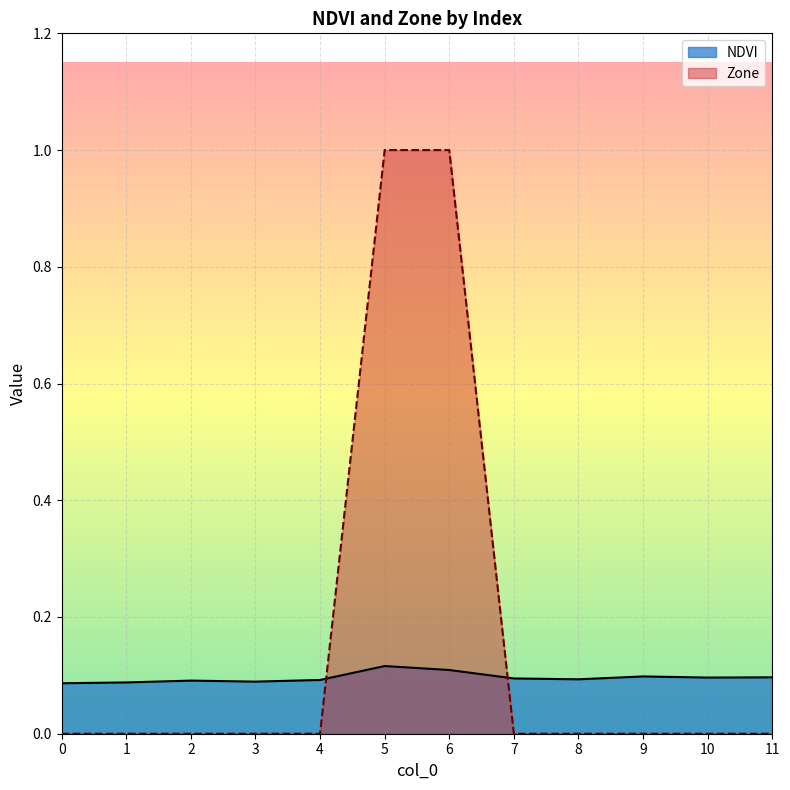

Reading left to right, what are all the values shown in this chart?

NDVI: 0=0.1	1=0.1	2=0.1	3=0.1	4=0.1	5=0.1	6=0.1	7=0.1	8=0.1	9=0.1	10=0.1	11=0.1
Zone: 0=0.0	1=0.0	2=0.0	3=0.0	4=0.0	5=1.0	6=1.0	7=0.0	8=0.0	9=0.0	10=0.0	11=0.0